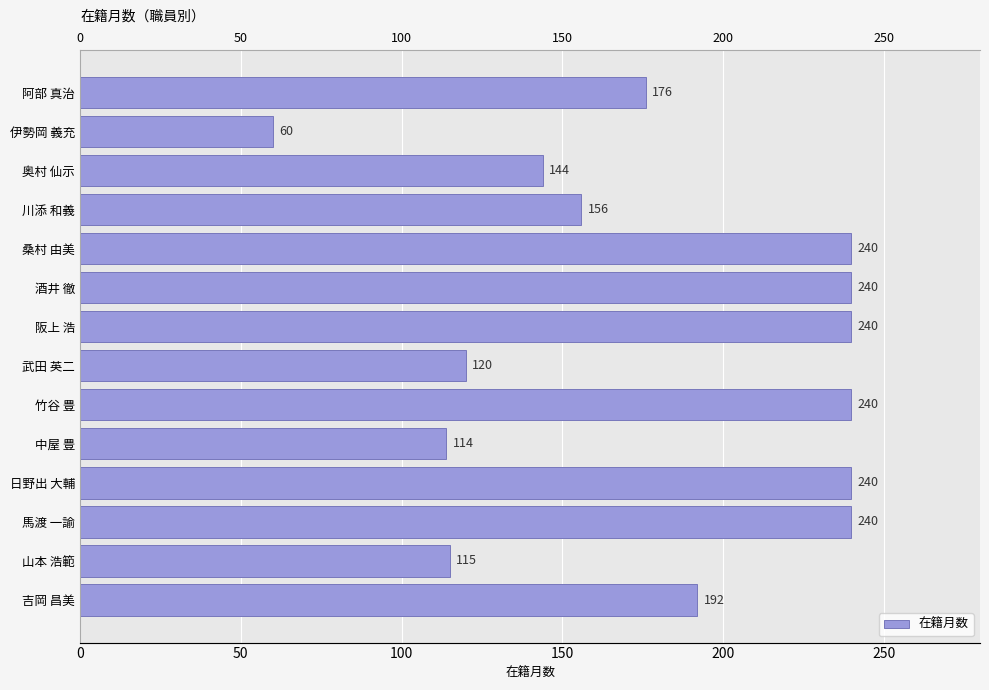

The chart shows a value of 204 at 中屋 豊. True or false?

False